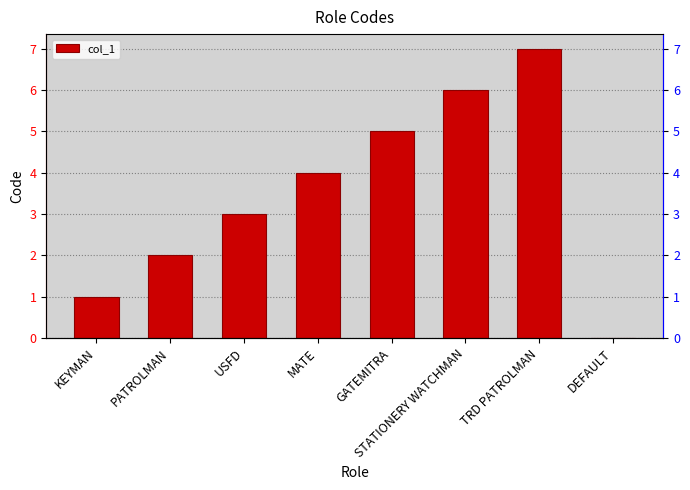

What is the maximum value shown in the chart?

7